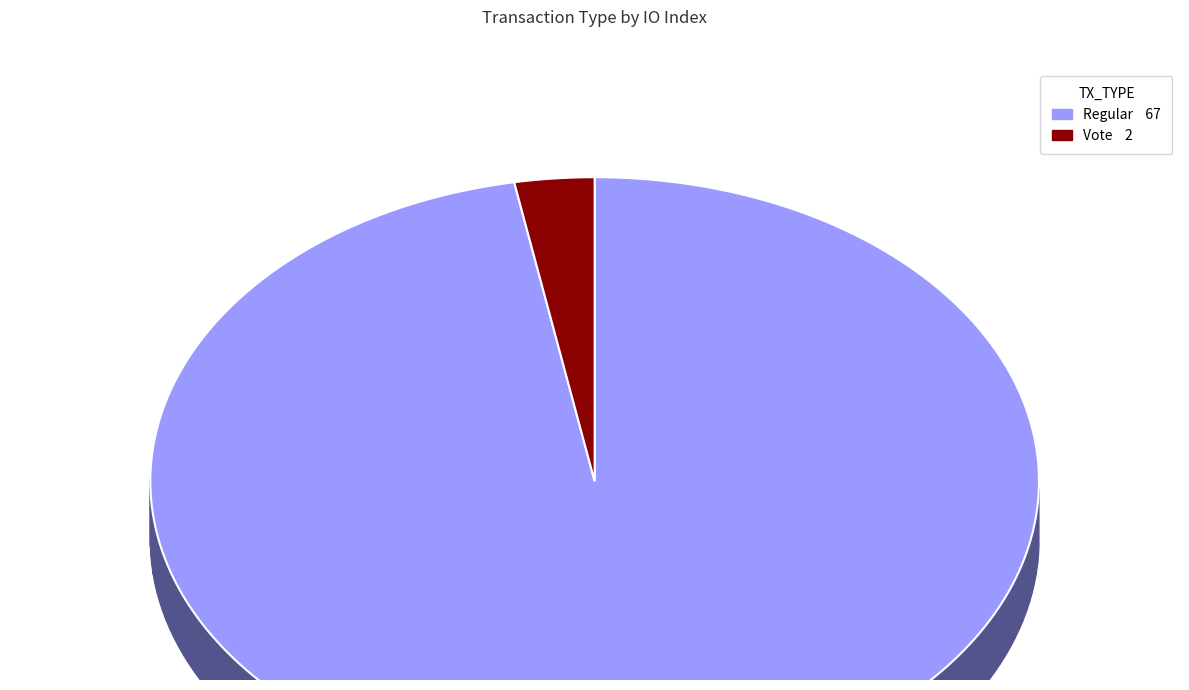

Which category has the biggest portion of the pie?

Regular